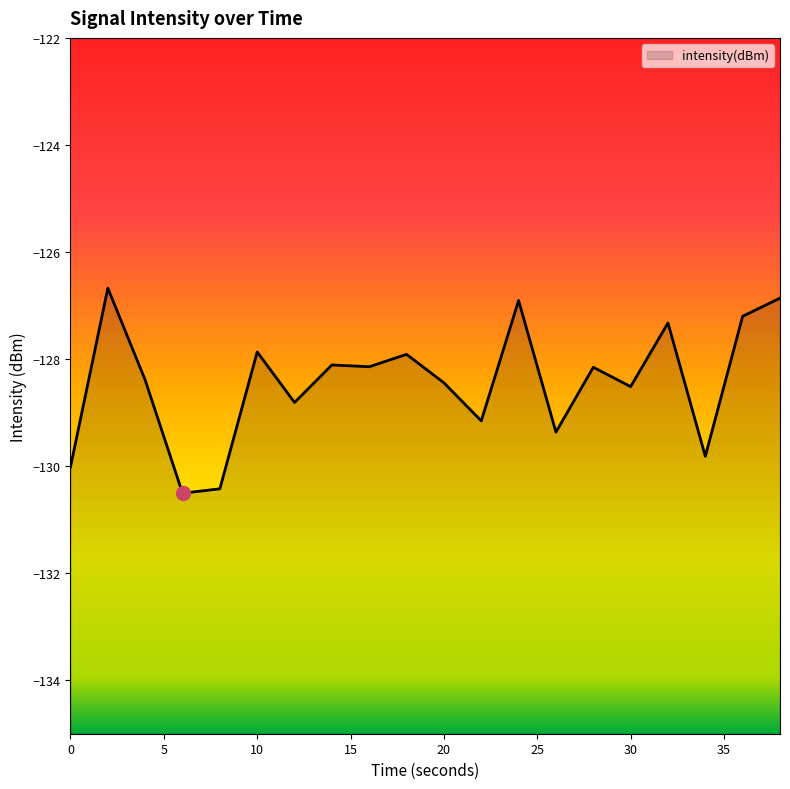

Does the chart display data point markers on the line(s)?

No